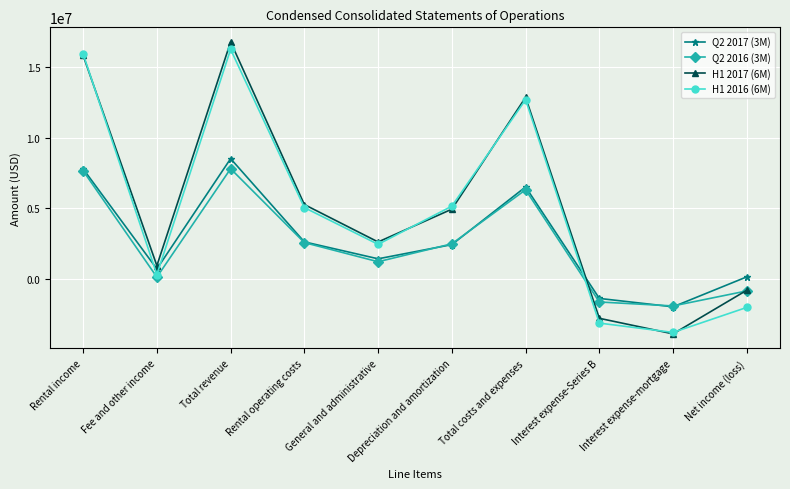

What is the difference between the H1 2016 (6M) values at Fee and other income and Rental income?

15580391